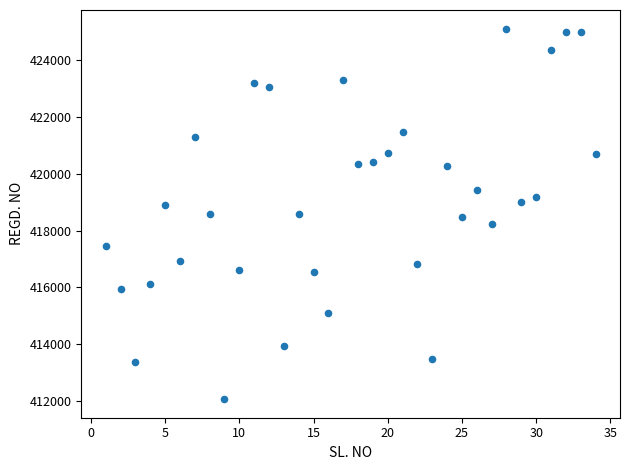

What is the range of Y values (max minus min)?

13038